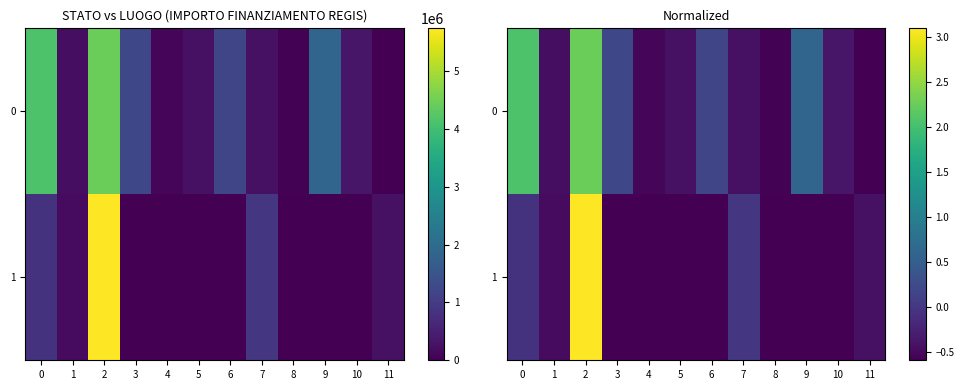

Which category has the lowest value across all series?

11